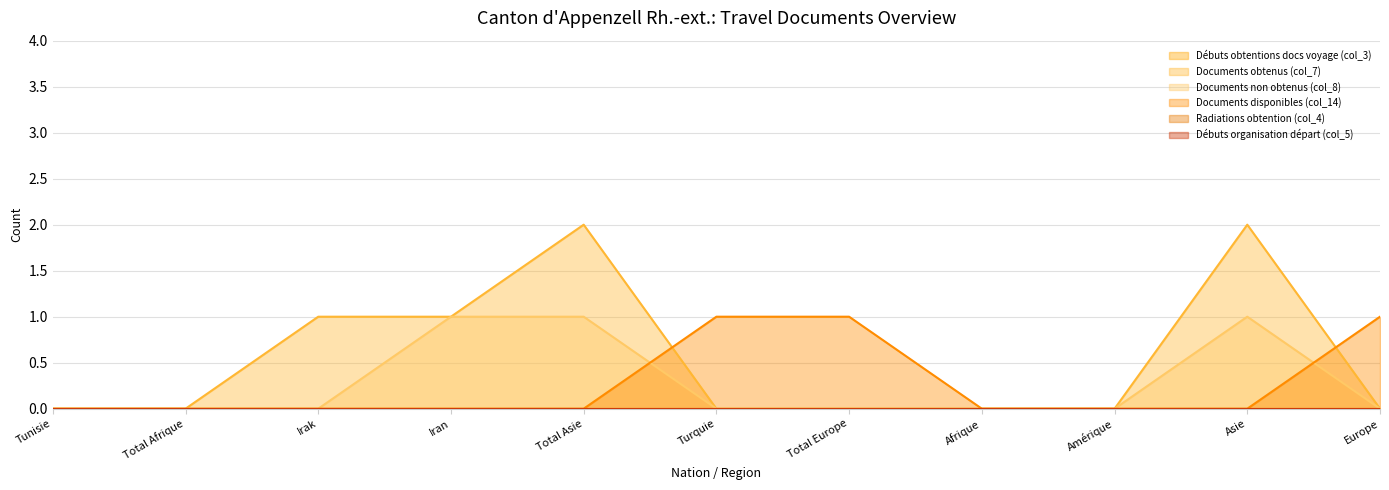

Reading left to right, transcribe all the data shown in this chart.

Documents obtenus (col_7): 0	0	1	1	2	0	0	0	0	2	0
Documents non obtenus (col_8): 0	0	0	1	1	0	0	0	0	1	0
Documents disponibles (col_14): 0	0	0	0	0	1	1	0	0	0	1